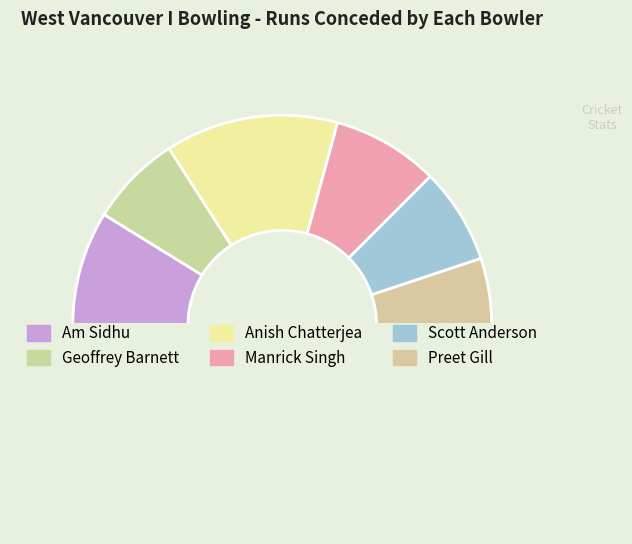

To the nearest percent, what is the average slice percentage?

17%